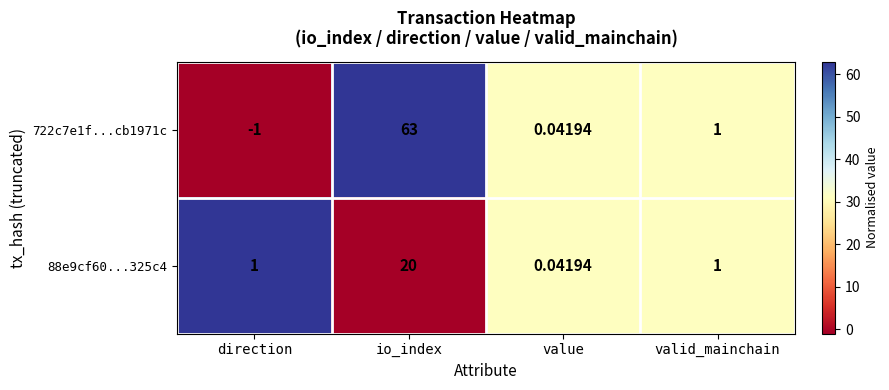

Where is 722c7e1f...cb1971c nearest to the value 31?

valid_mainchain